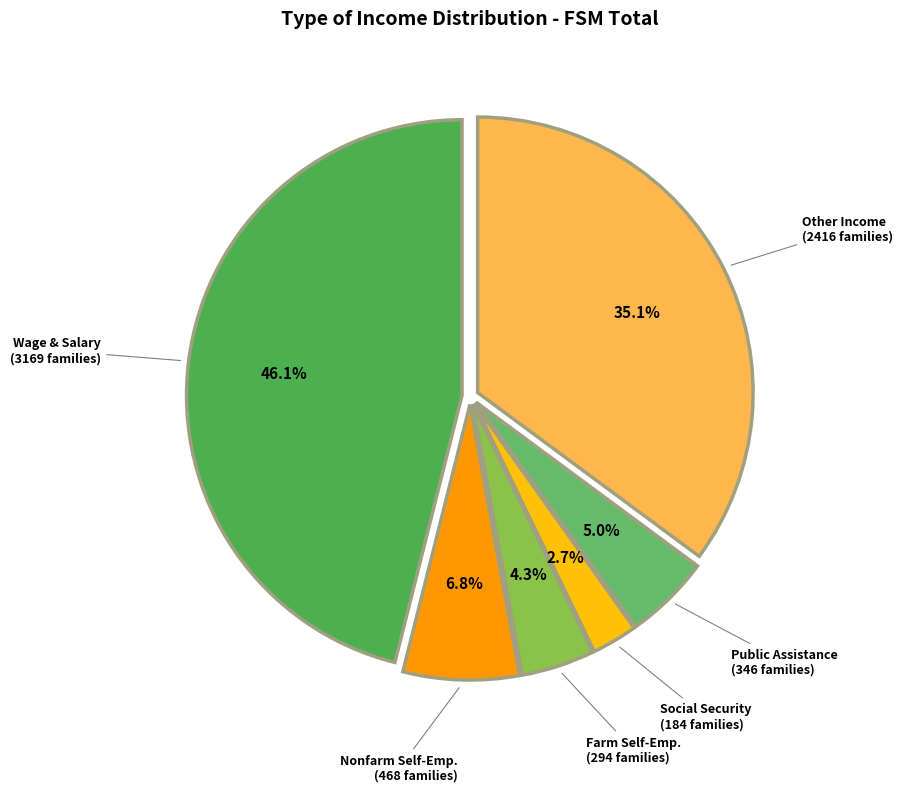

Count the number of slices in the pie.

6